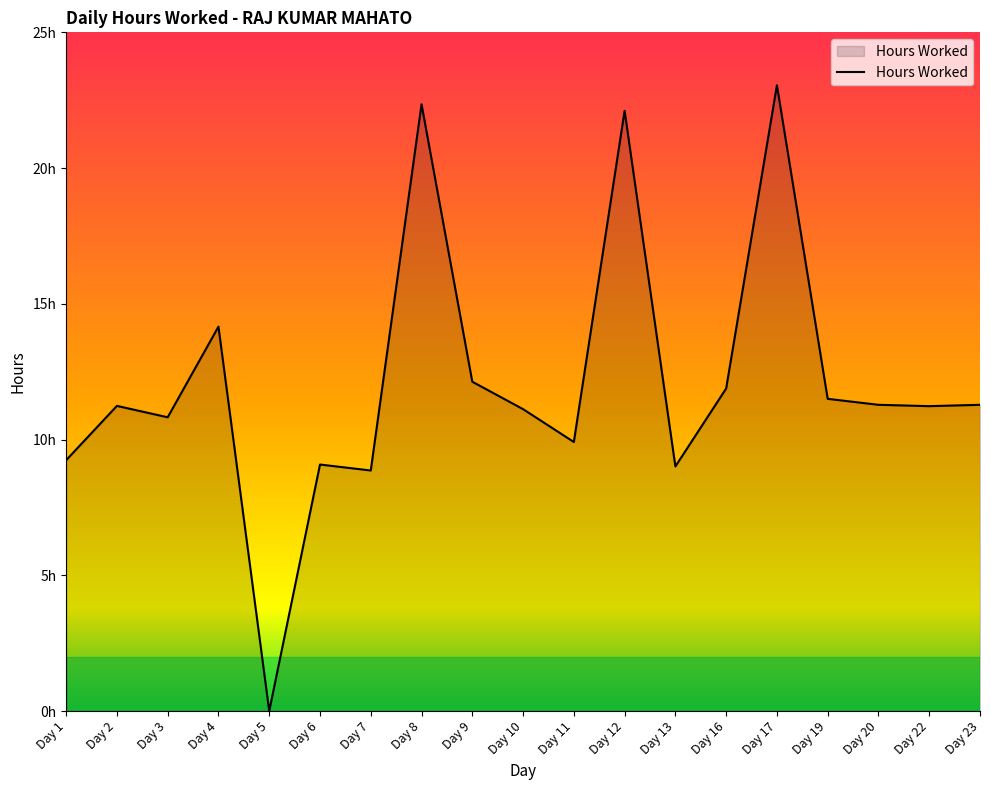

What is the value of the 2nd point from the left?

11.2